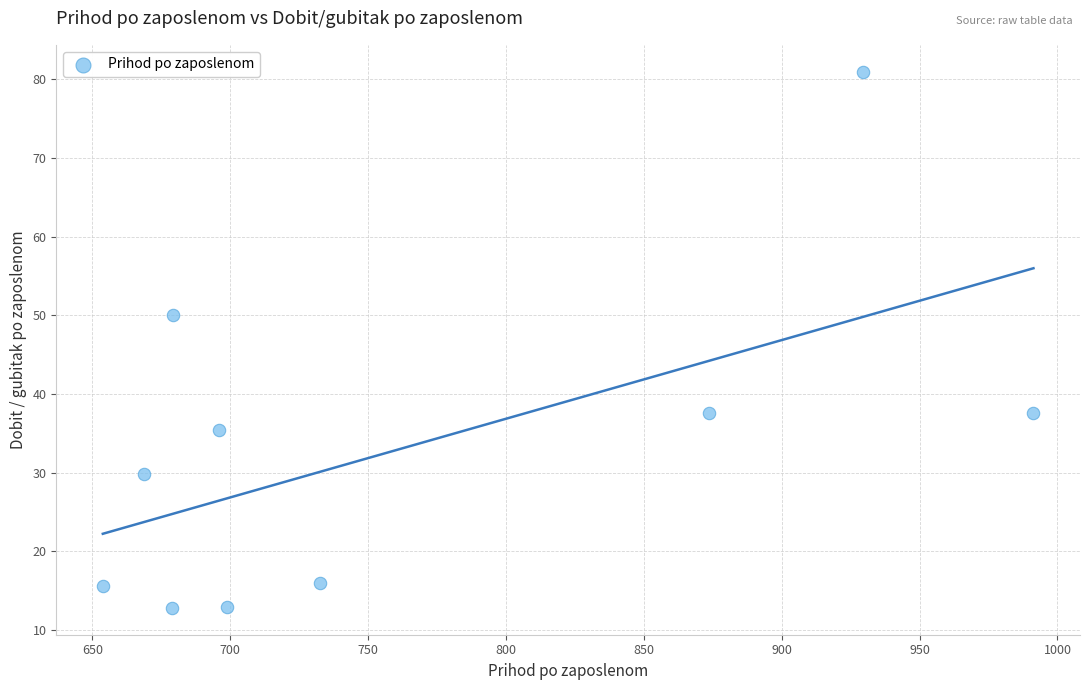

What Y value in the scatter plot is closest to 46?

50.1